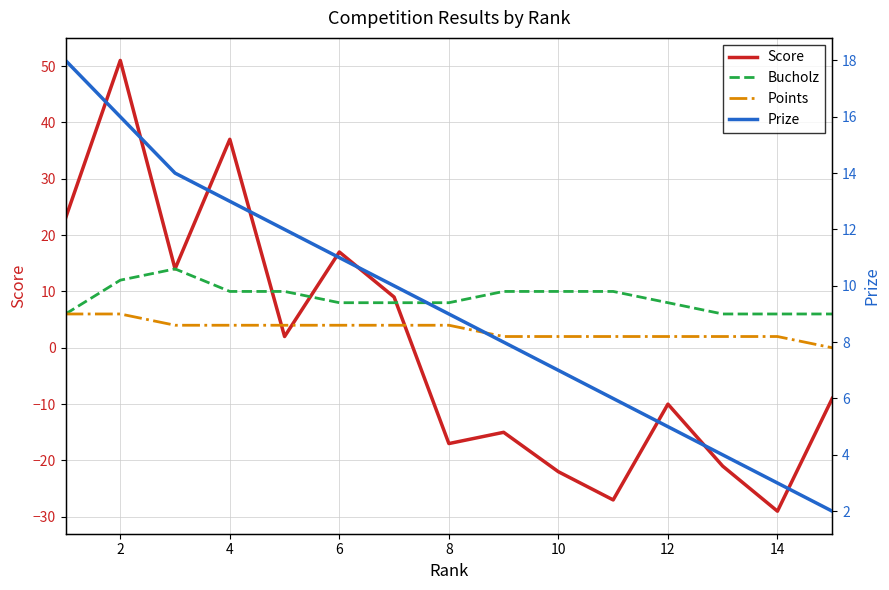

What is the value of the Bucholz point at the 8th from the left?

8